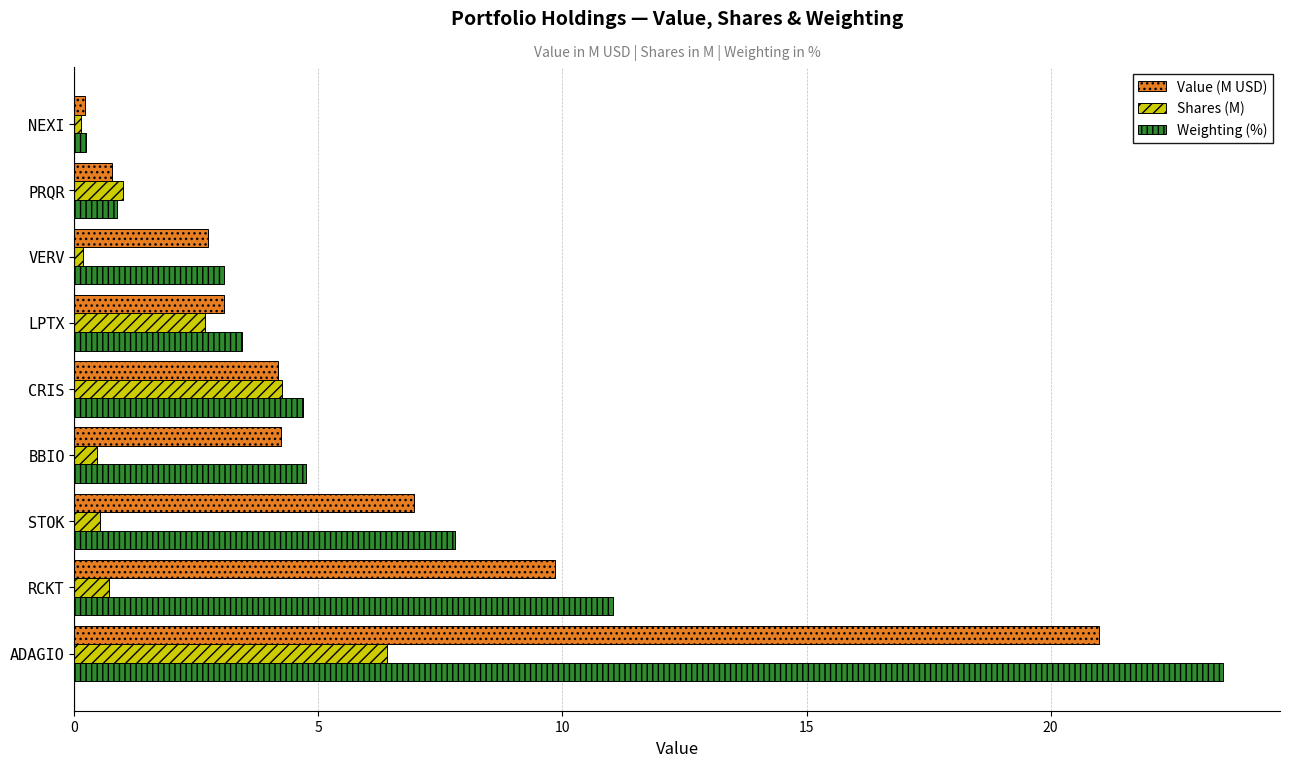

The value of Value (M USD) at CRIS is 1.3. True or false?

False